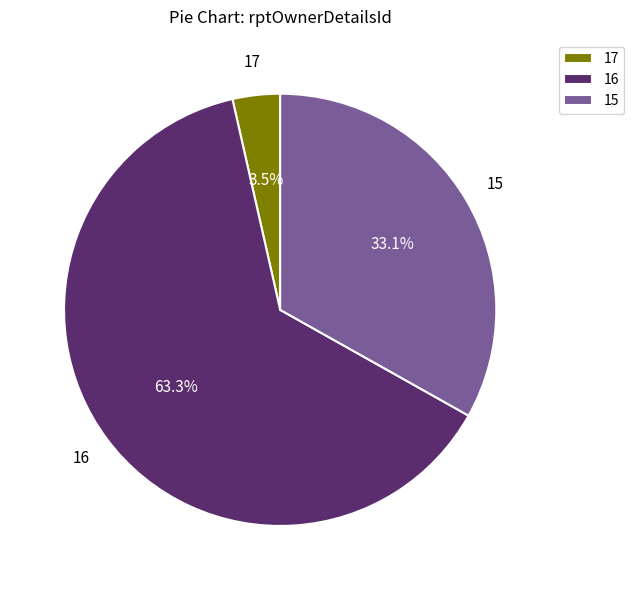

Between 16 and 15, which is larger?

16